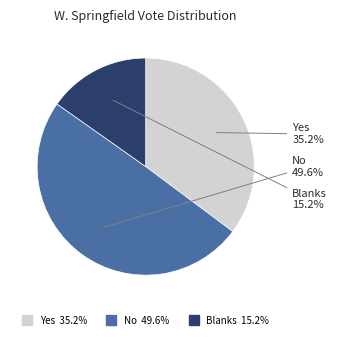

Is Yes the majority of the pie?

No